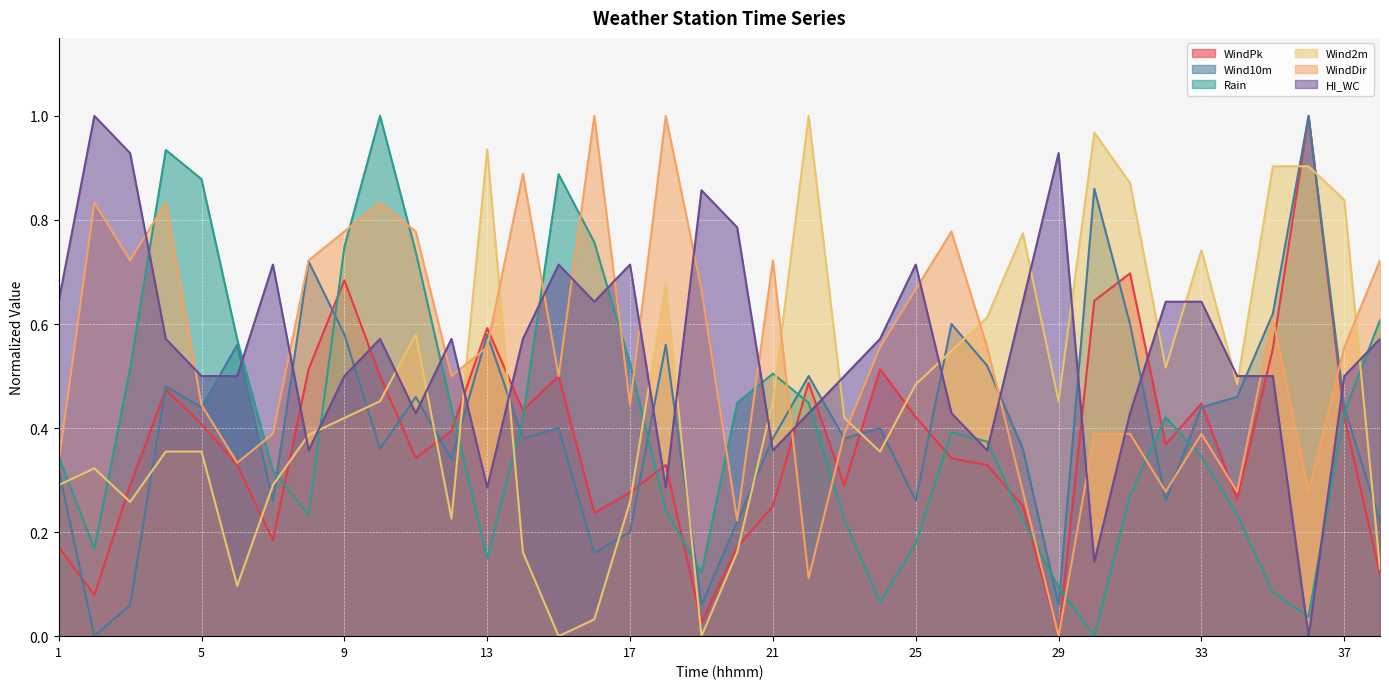

What is the spread (max minus min) of values at 10?

0.6